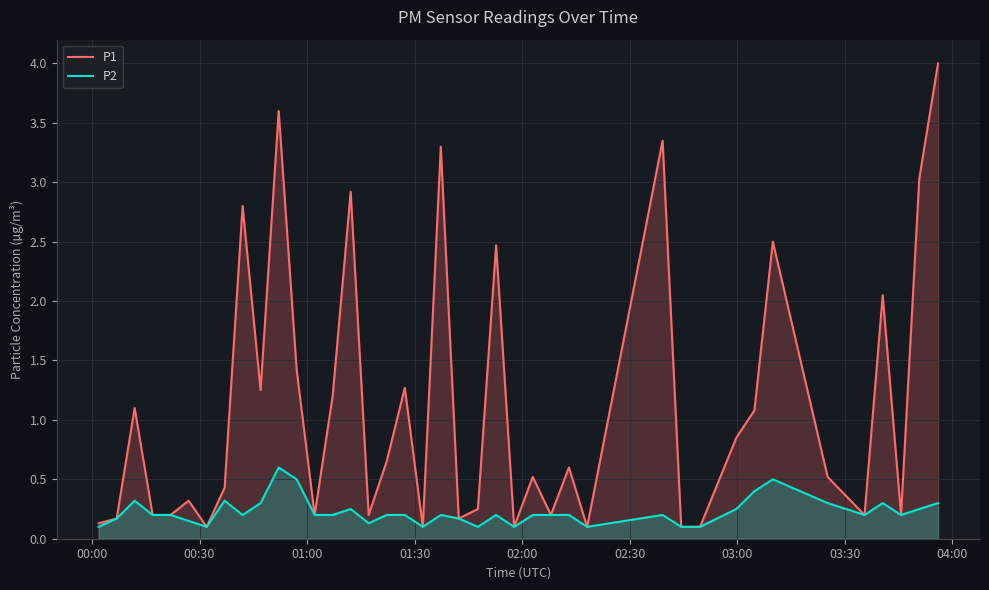

What is the maximum value shown in the chart?

4.0